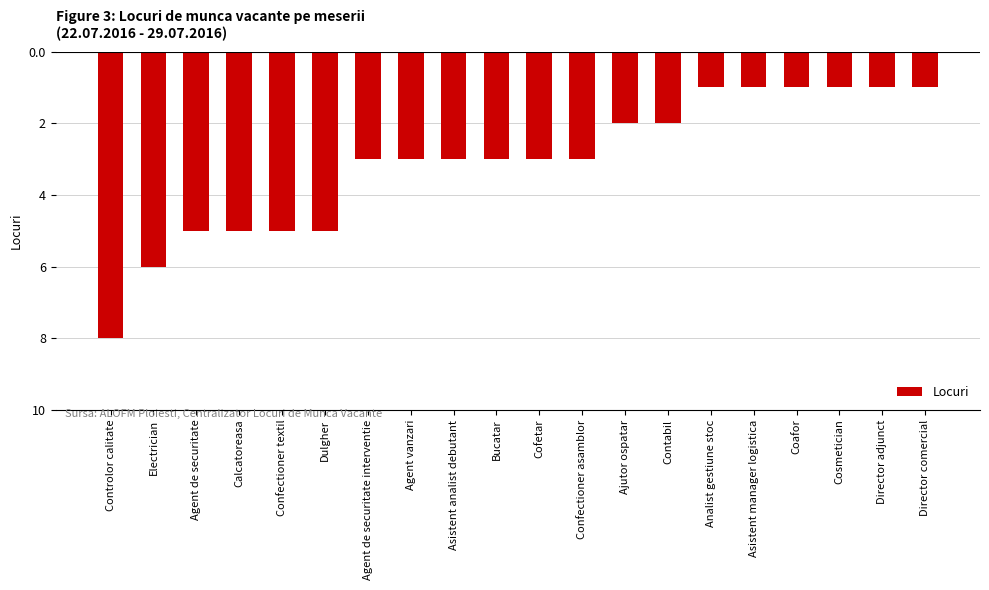

The chart shows a value of -3 at Confectioner asamblor. True or false?

True